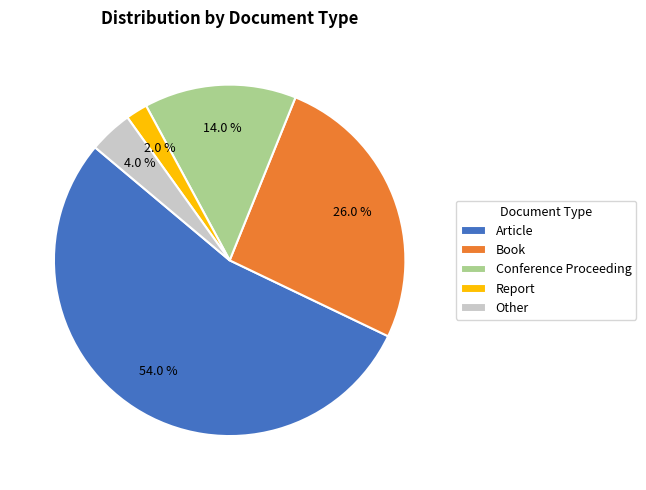

Which has a higher value, Book or Other?

Book